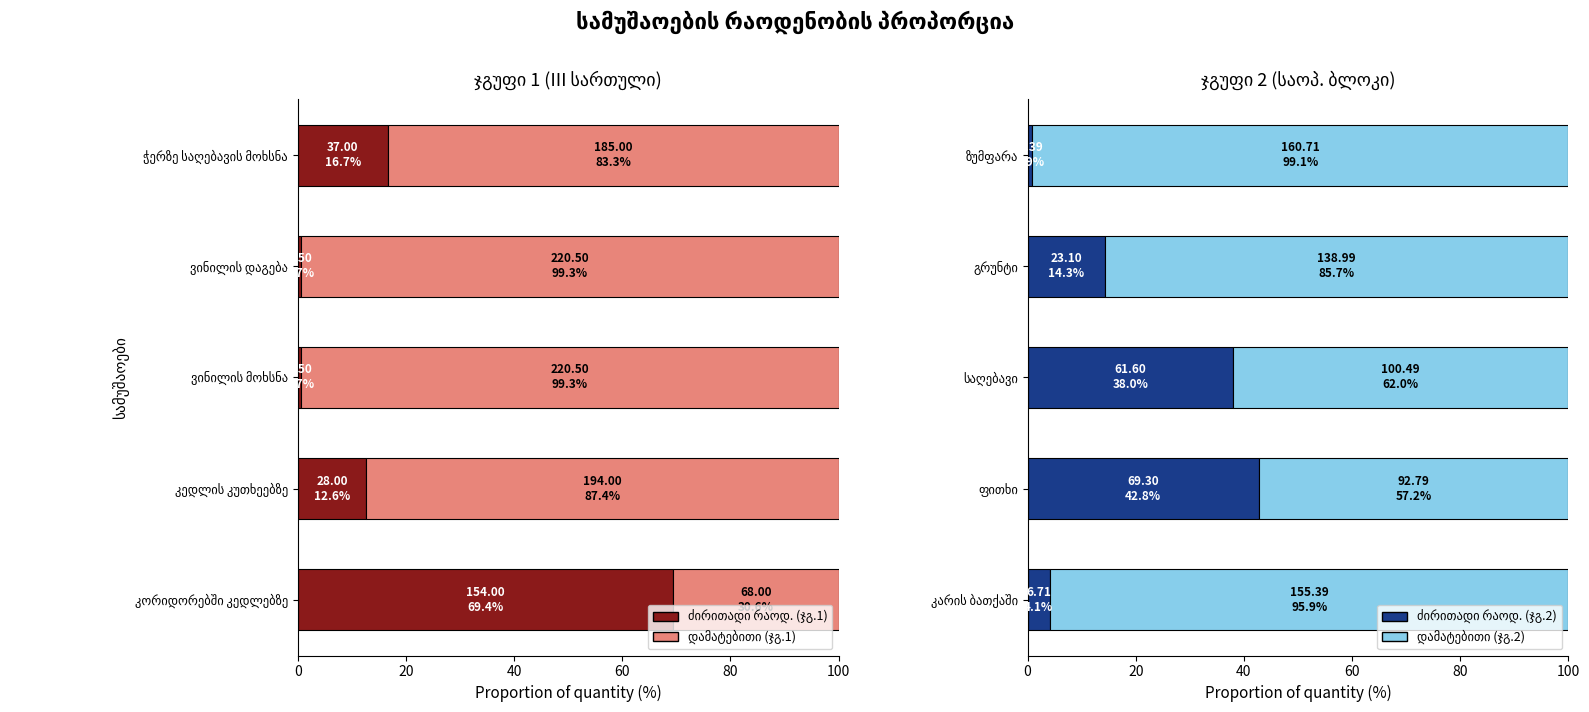

Does the chart contain any negative values?

No